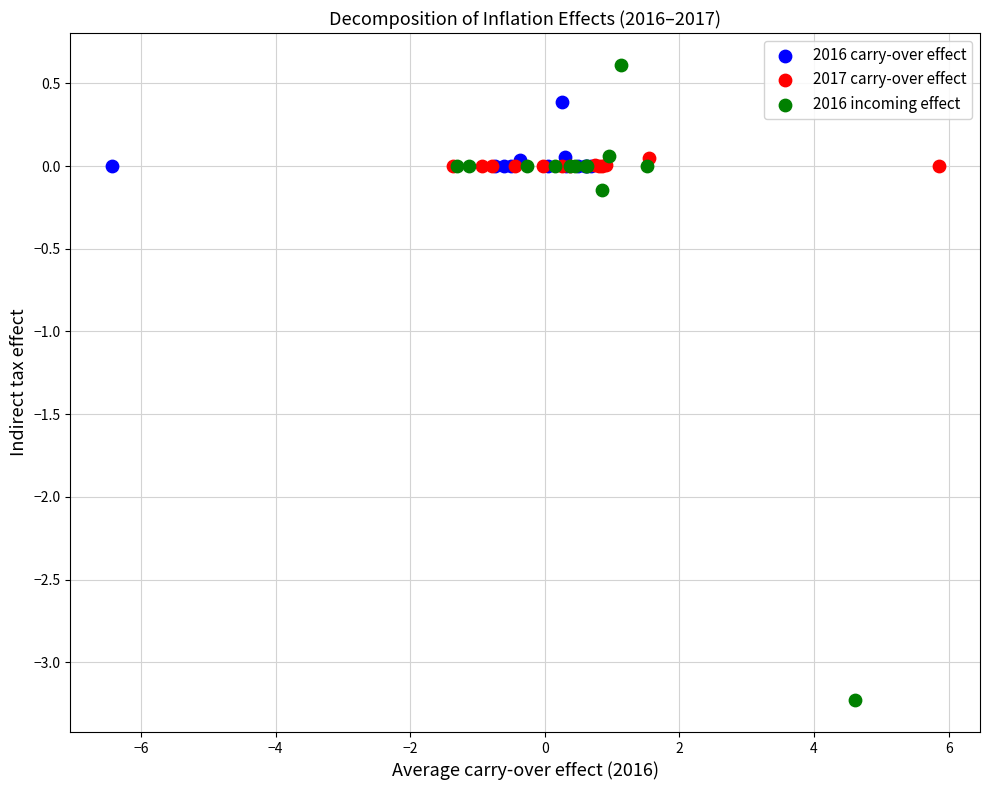

What are all the series names shown in the legend?

2016 carry-over effect, 2017 carry-over effect, 2016 incoming effect